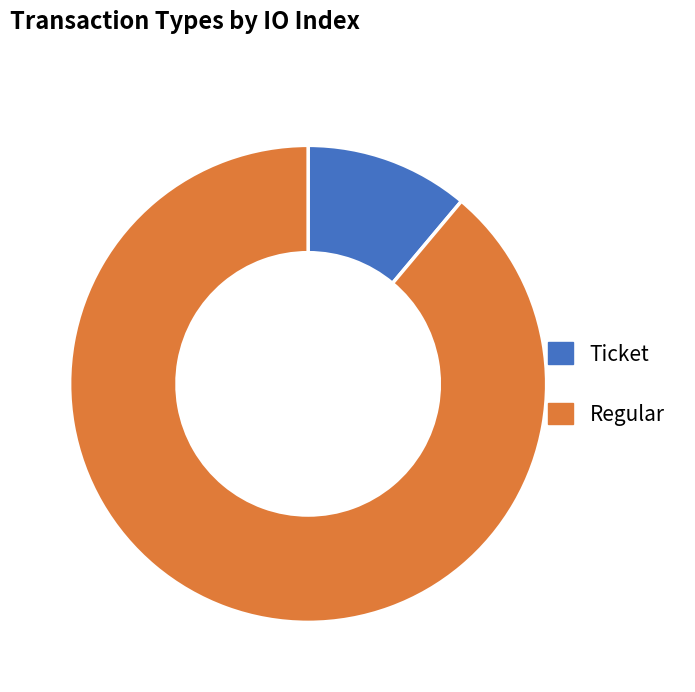

Which category has the smallest portion of the pie?

Ticket